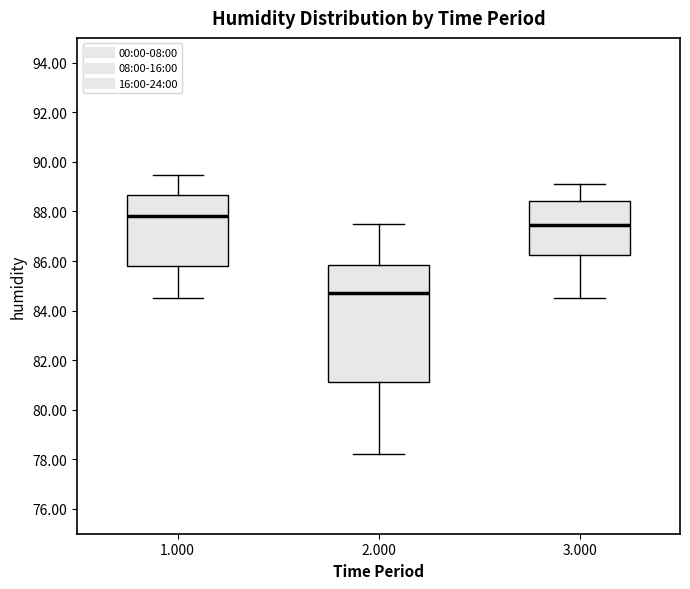

Where is the upper edge of the box at x = 3.000 on the y-axis? The values are not printed on the chart, so give them approximately, as read against the axis.

88.4